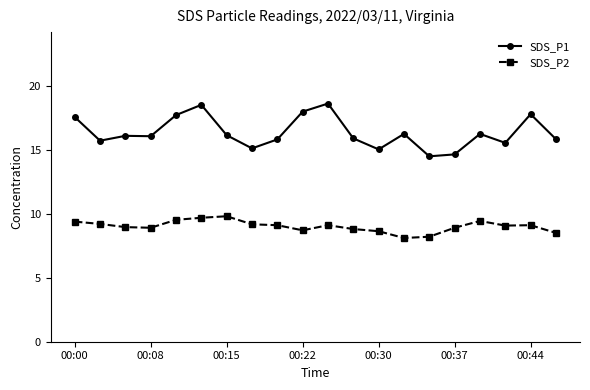

What is the value of the SDS_P1 point at the 17th from the left?

16.2